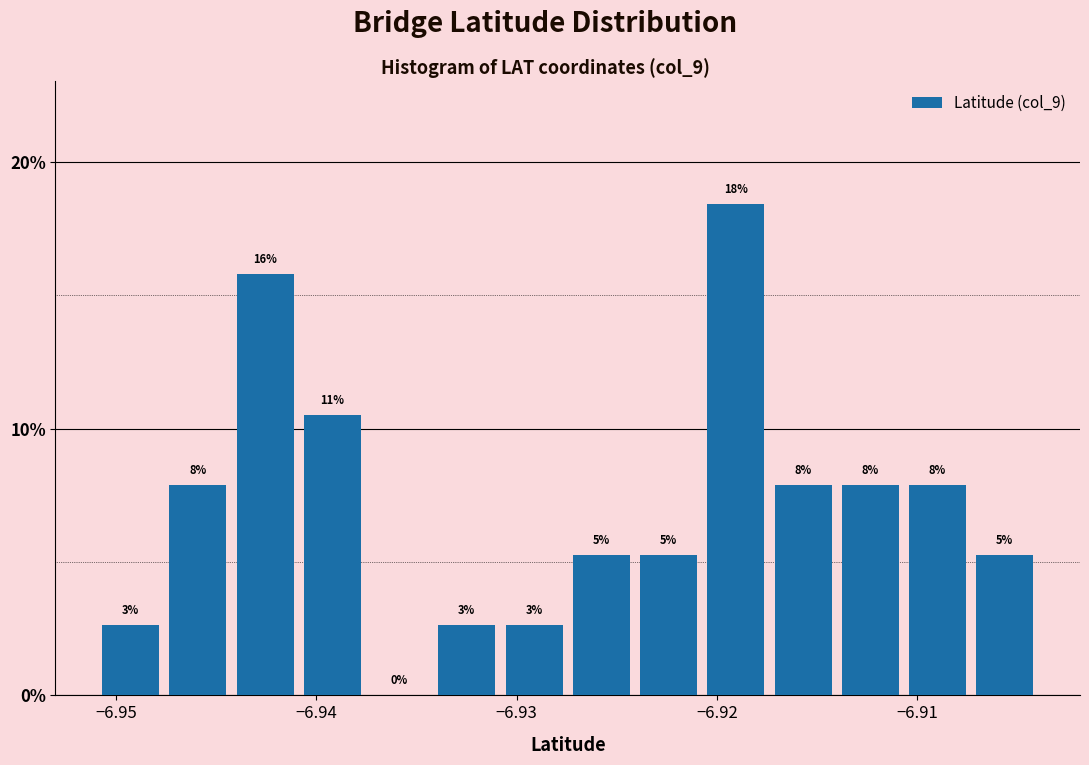

Read against the x-axis, roughly where is the centre of the tallest bar?

-6.919